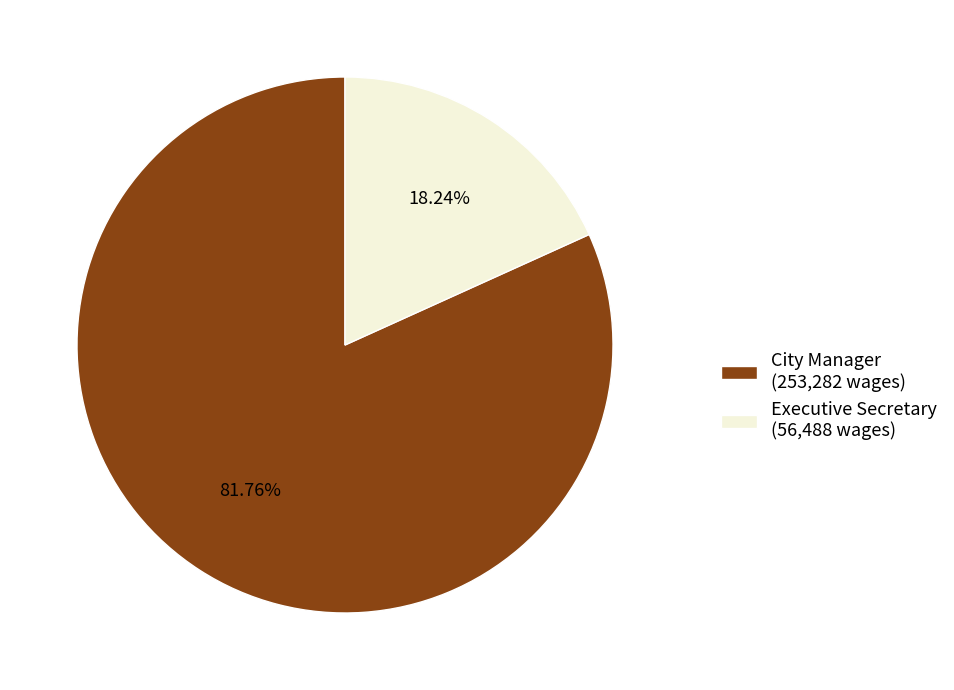

Between Executive Secretary and City Manager, which is larger?

City Manager